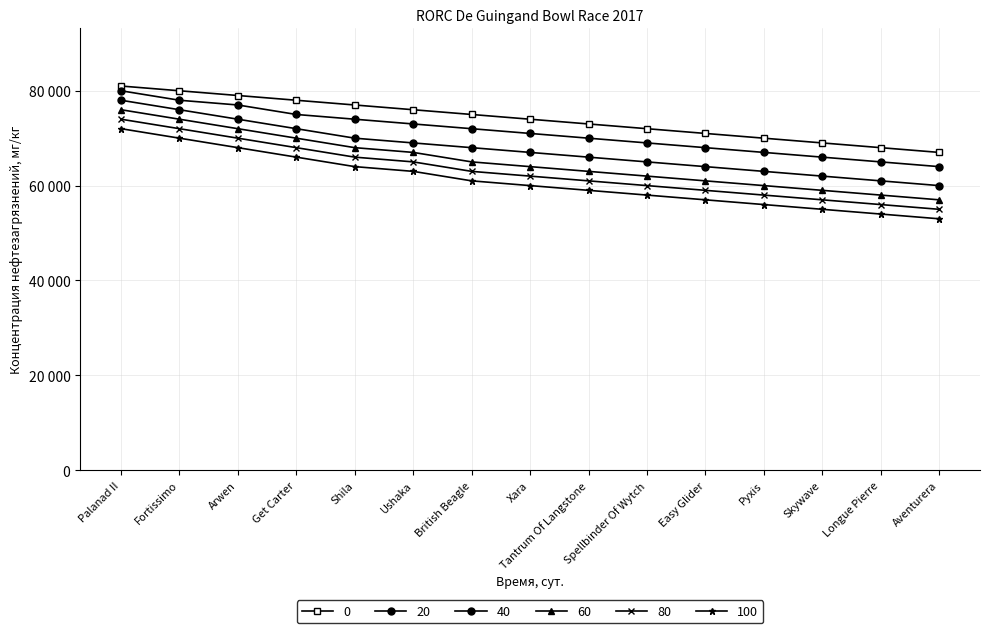

List the series in order of their peak value, highest first.

0, 20, 40, 60, 80, 100